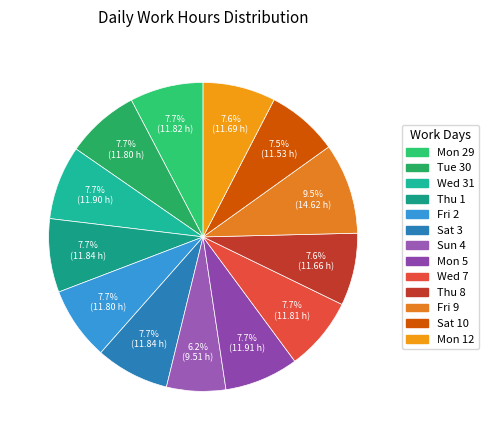

To the nearest percent, what percentage of the pie is Mon 5?

8%